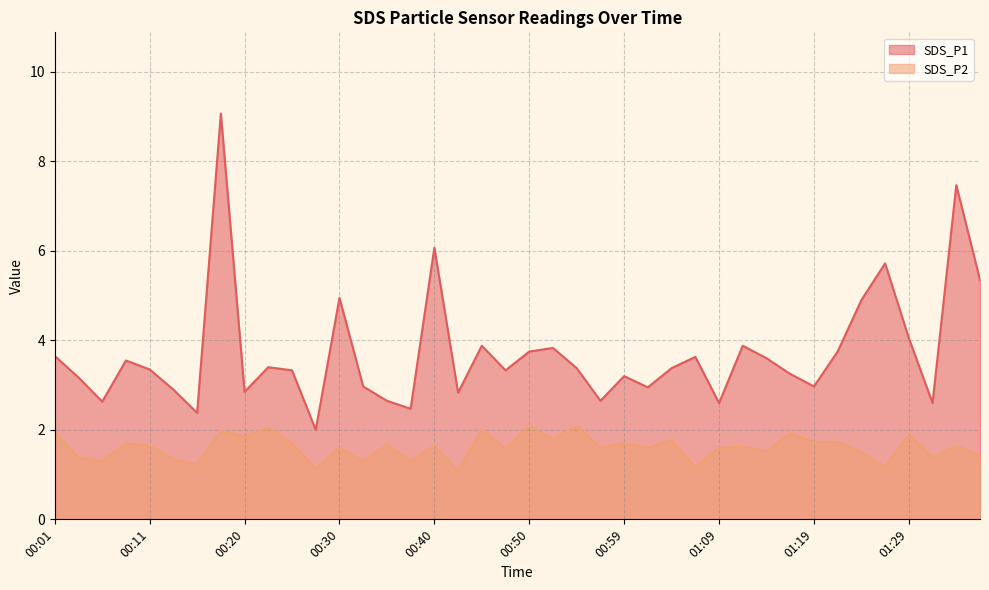

What is the maximum value for SDS_P1?

9.1